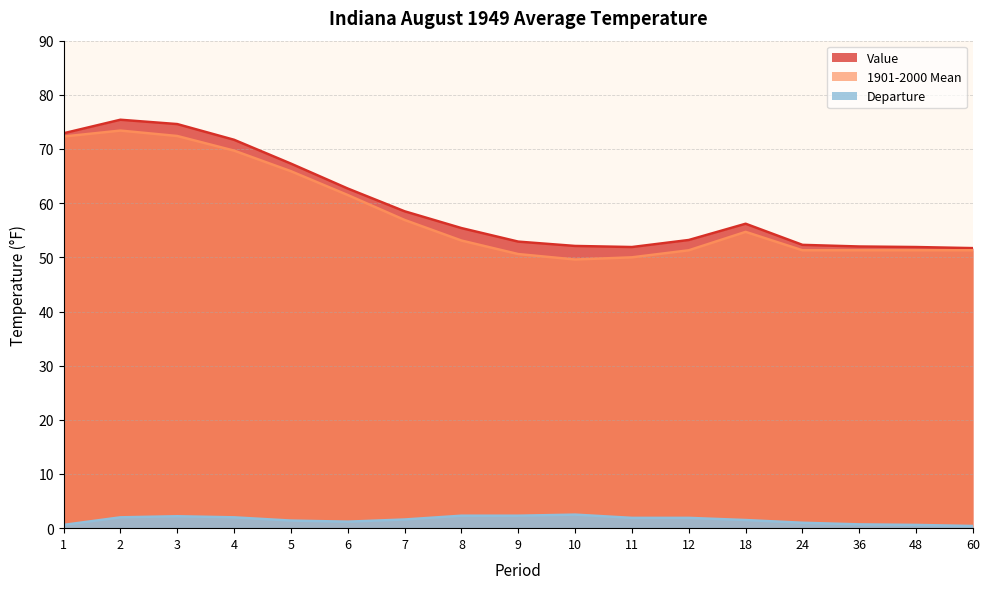

Reading left to right, list all the values displayed in this chart.

Value: 1=72.9	2=75.4	3=74.6	4=71.7	5=67.3	6=62.7	7=58.5	8=55.4	9=52.9	10=52.1	11=51.9	12=53.2	18=56.2	24=52.3	36=52.0	48=51.9	60=51.7
1901-2000 Mean: 1=72.3	2=73.4	3=72.4	4=69.7	5=65.9	6=61.5	7=56.9	8=53.1	9=50.6	10=49.6	11=50.0	12=51.3	18=54.7	24=51.3	36=51.3	48=51.3	60=51.3
Departure: 1=0.6	2=2.0	3=2.2	4=2.0	5=1.4	6=1.2	7=1.6	8=2.3	9=2.3	10=2.5	11=1.9	12=1.9	18=1.5	24=1.0	36=0.7	48=0.6	60=0.4